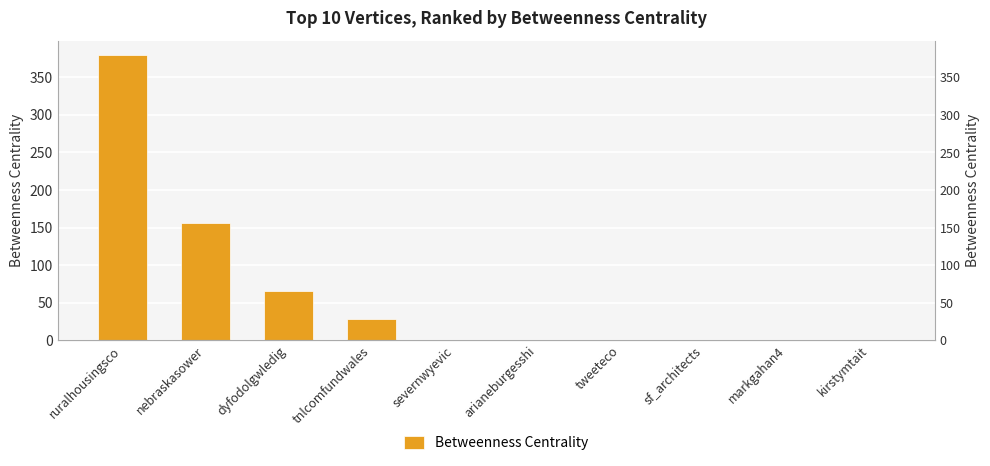

Are the bars grouped side by side (vs. stacked)?

No